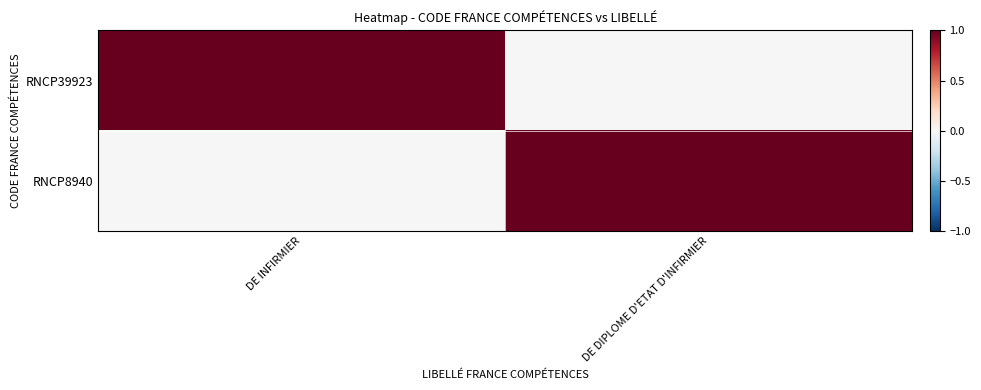

Reading left to right, list all the values displayed in this chart.

RNCP39923: DE INFIRMIER=1	DE DIPLOME D'ETAT D'INFIRMIER=0
RNCP8940: DE INFIRMIER=0	DE DIPLOME D'ETAT D'INFIRMIER=1